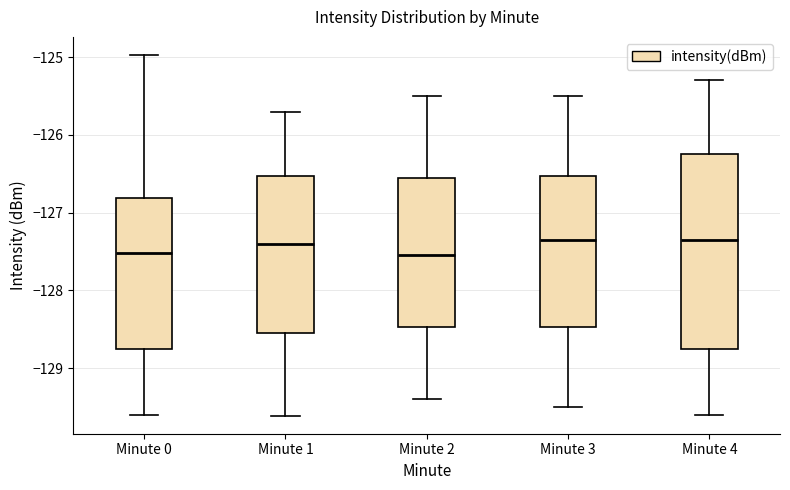

Reading left to right, read every box against the y-axis: the position of its median line, the range the box covers, and the ends of its whiskers. The values are not printed on the chart, so give them approximately, as read against the axis.

Minute 0: median -127.5, box -128.8 to -126.8, whiskers -129.6 to -125.0
Minute 1: median -127.4, box -128.5 to -126.5, whiskers -129.6 to -125.7
Minute 2: median -127.5, box -128.5 to -126.5, whiskers -129.4 to -125.5
Minute 3: median -127.3, box -128.5 to -126.5, whiskers -129.5 to -125.5
Minute 4: median -127.3, box -128.7 to -126.2, whiskers -129.6 to -125.3